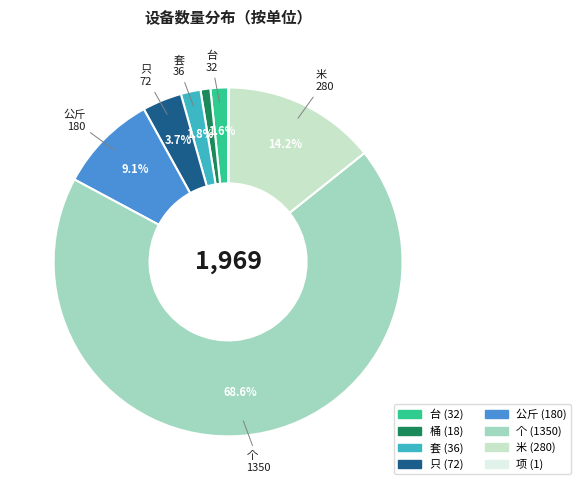

Is there any slice that represents more than half of the pie?

Yes